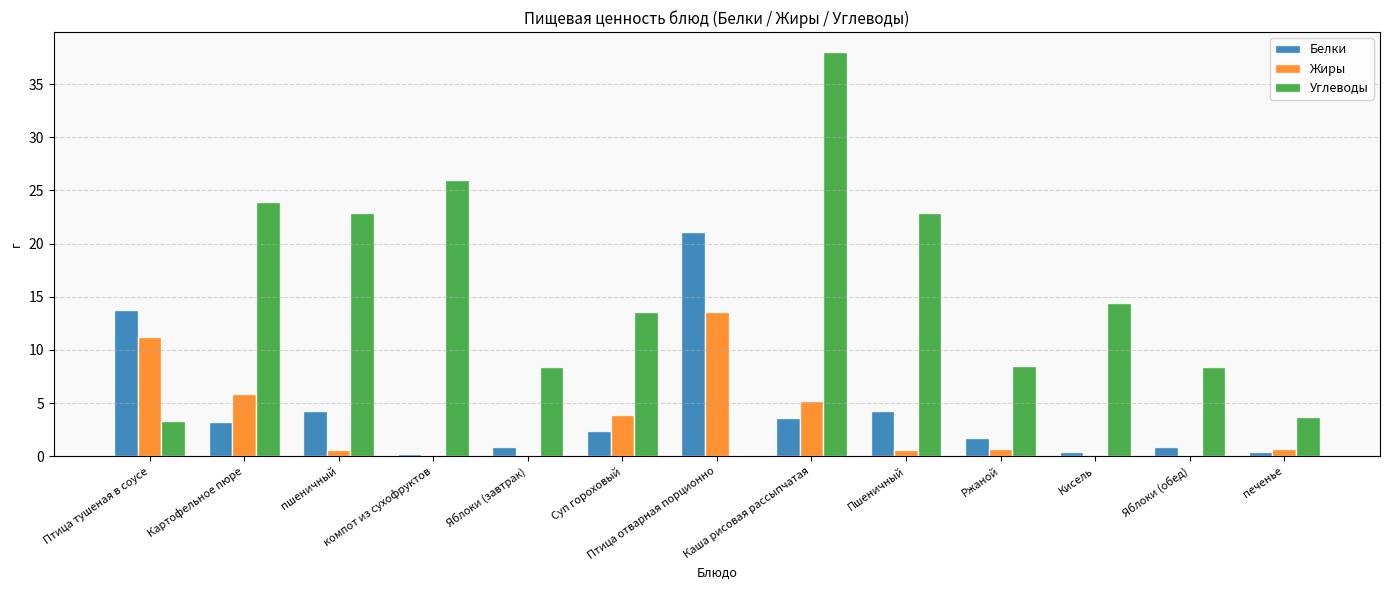

The Углеводы series shows 11.1 at Яблоки (завтрак). True or false?

False